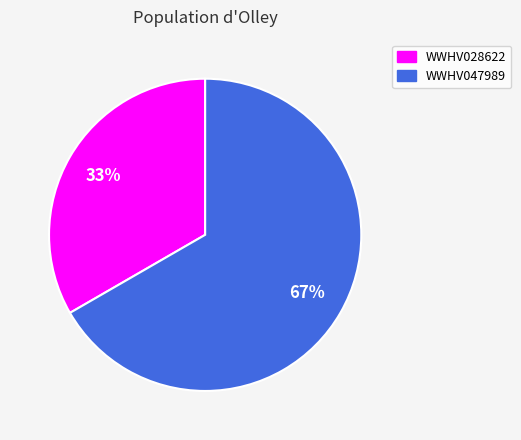

How many segments does this pie chart have?

2